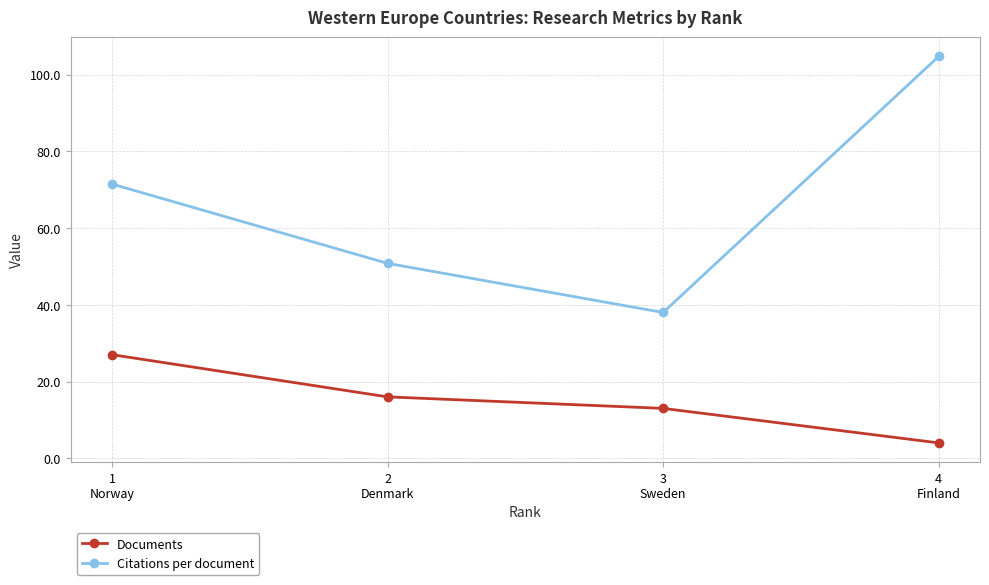

Read the Citations per document value at 2
Denmark.

50.8